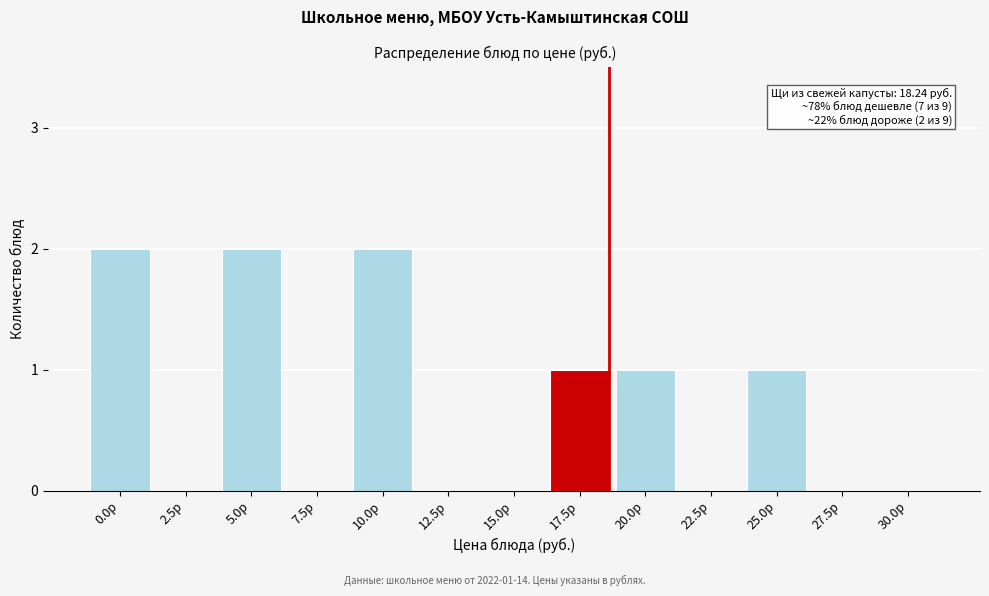

Reading left to right, transcribe all the data shown in this chart.

0.0р=2	2.5р=0	5.0р=2	7.5р=0	10.0р=2	12.5р=0	15.0р=0	17.5р=1	20.0р=1	22.5р=0	25.0р=1	27.5р=0	30.0р=0